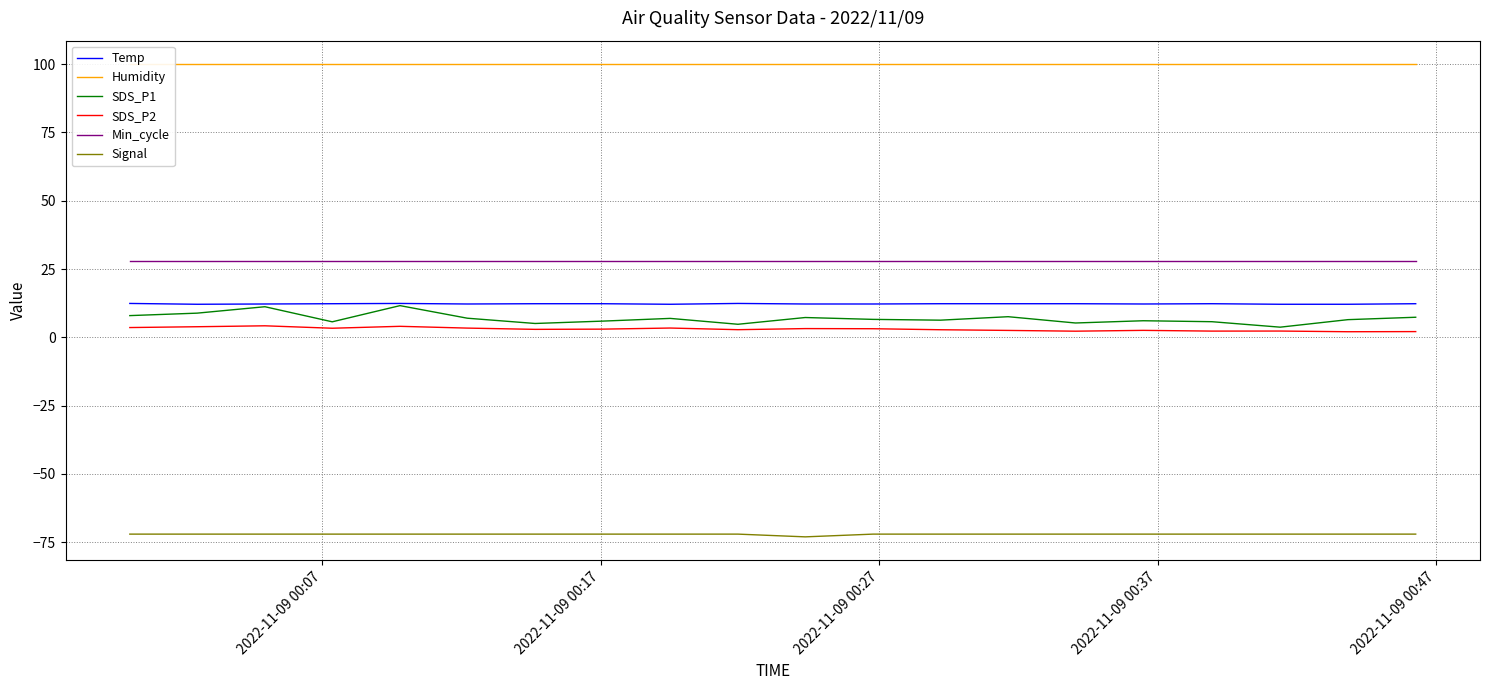

What is the average value of the SDS_P1 series?

6.9